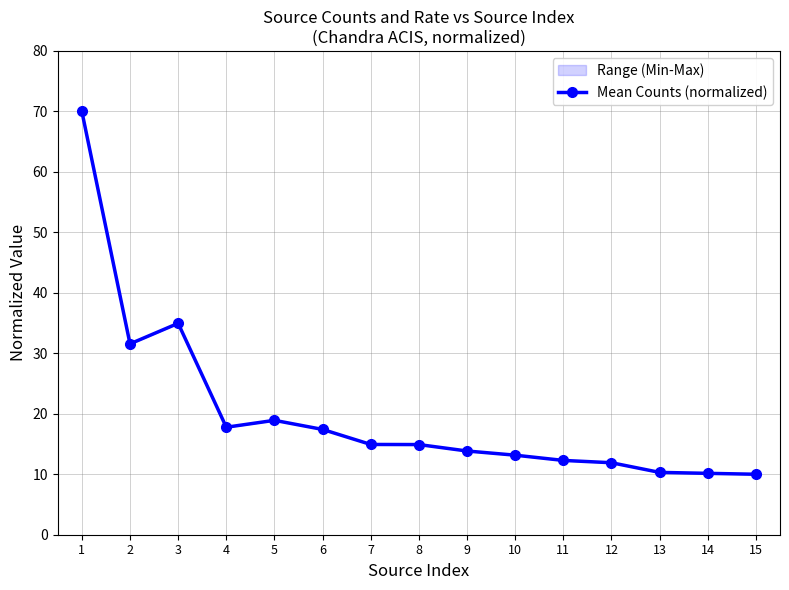

What is the change in value from 2 to 3?

+3.4